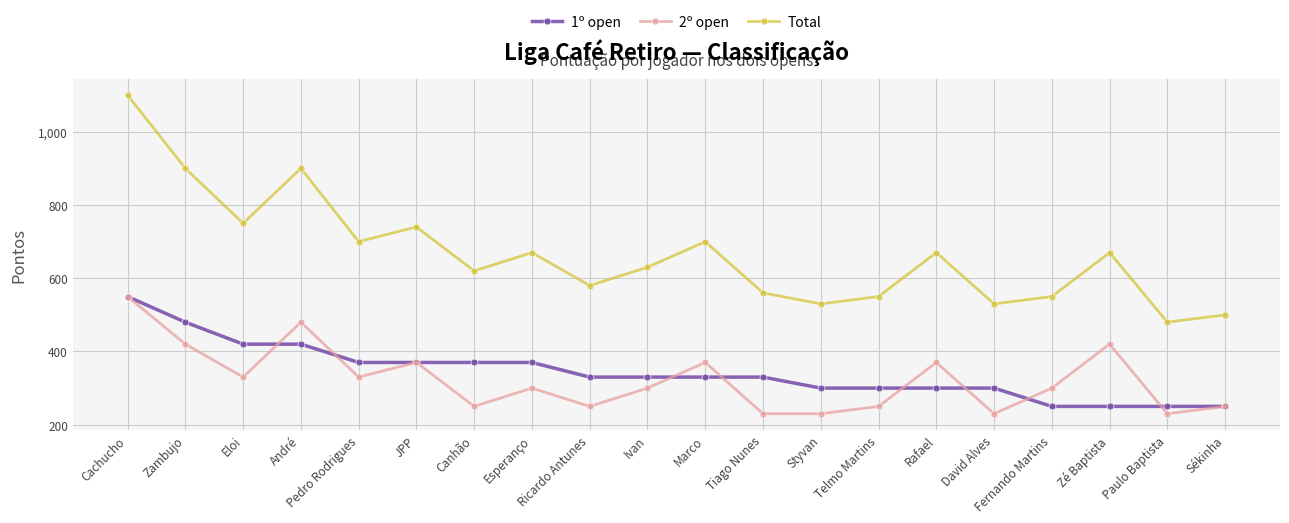

What is the sum of the Total values at Fernando Martins and André?

1450